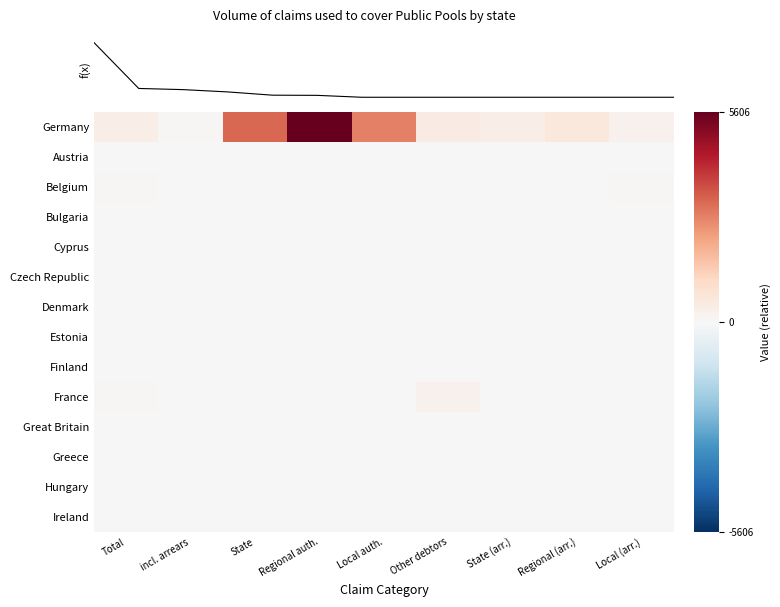

At which category does the chart reach its minimum across all series?

incl. arrears